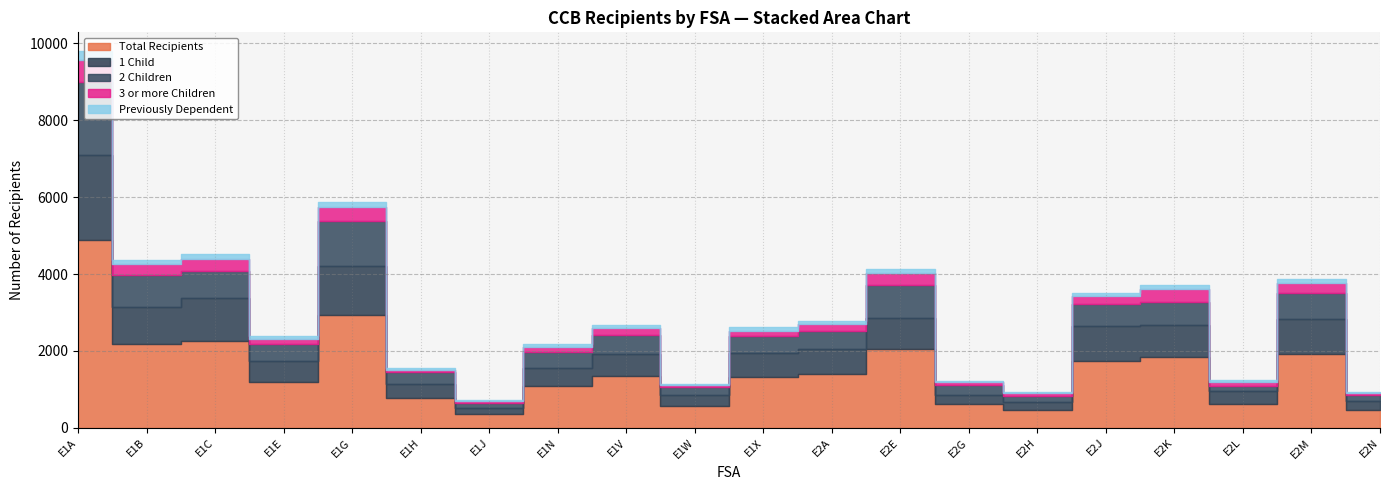

Reading left to right, list all the values displayed in this chart.

Total Recipients: E1A=4890	E1B=2180	E1C=2260	E1E=1190	E1G=2940	E1H=780	E1J=360	E1N=1080	E1V=1340	E1W=570	E1X=1310	E2A=1390	E2E=2060	E2G=610	E2H=470	E2J=1750	E2K=1850	E2L=620	E2M=1930	E2N=460
1 Child: E1A=2210	E1B=970	E1C=1120	E1E=550	E1G=1280	E1H=370	E1J=150	E1N=470	E1V=580	E1W=290	E1X=640	E2A=660	E2E=810	E2G=240	E2H=200	E2J=890	E2K=820	E2L=330	E2M=890	E2N=230
2 Children: E1A=1900	E1B=830	E1C=710	E1E=450	E1G=1170	E1H=300	E1J=140	E1N=410	E1V=500	E1W=200	E1X=440	E2A=480	E2E=850	E2G=260	E2H=170	E2J=570	E2K=600	E2L=150	E2M=690	E2N=160
3 or more Children: E1A=580	E1B=270	E1C=310	E1E=130	E1G=350	E1H=60	E1J=50	E1N=150	E1V=170	E1W=50	E1X=140	E2A=160	E2E=310	E2G=90	E2H=70	E2J=210	E2K=330	E2L=100	E2M=260	E2N=60
Previously Dependent: E1A=220	E1B=120	E1C=130	E1E=60	E1G=140	E1H=40	E1J=20	E1N=60	E1V=80	E1W=40	E1X=90	E2A=90	E2E=90	E2G=20	E2H=20	E2J=90	E2K=110	E2L=40	E2M=100	E2N=20